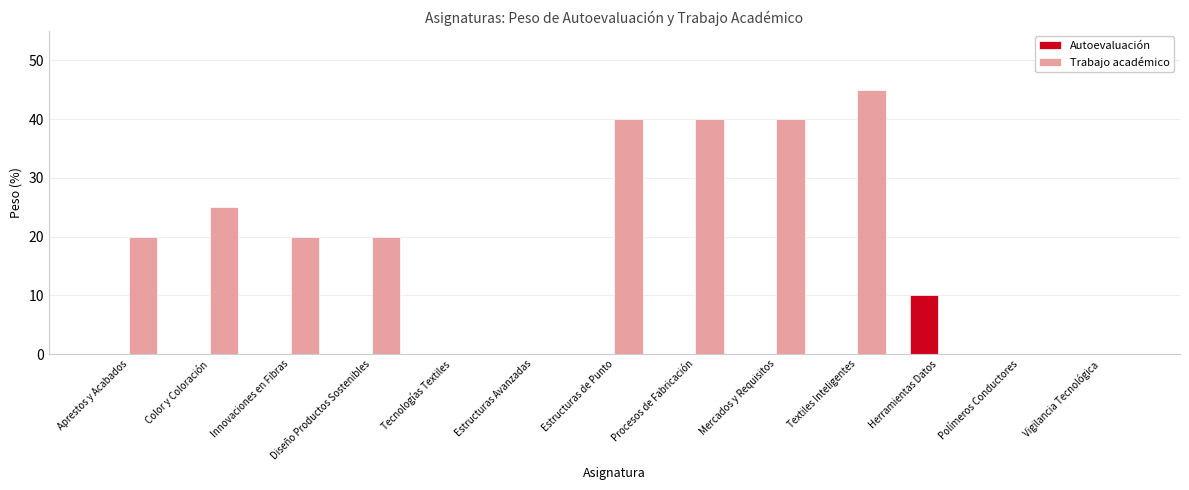

Is the value of Autoevaluación at Mercados y Requisitos greater than the value of Trabajo académico at Estructuras de Punto?

No